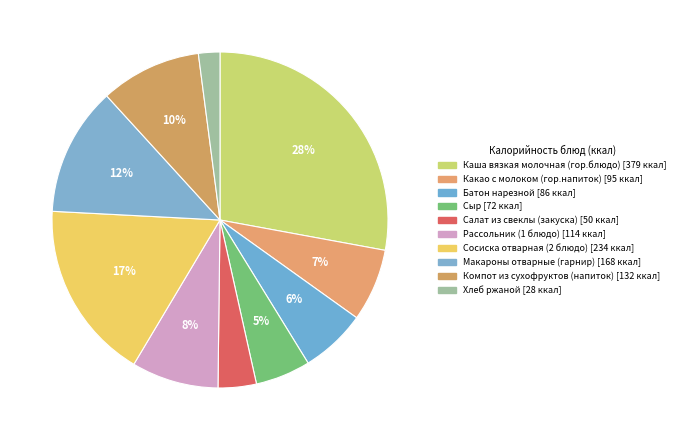

Between Салат из свеклы (закуска) and Батон нарезной, which is larger?

Батон нарезной